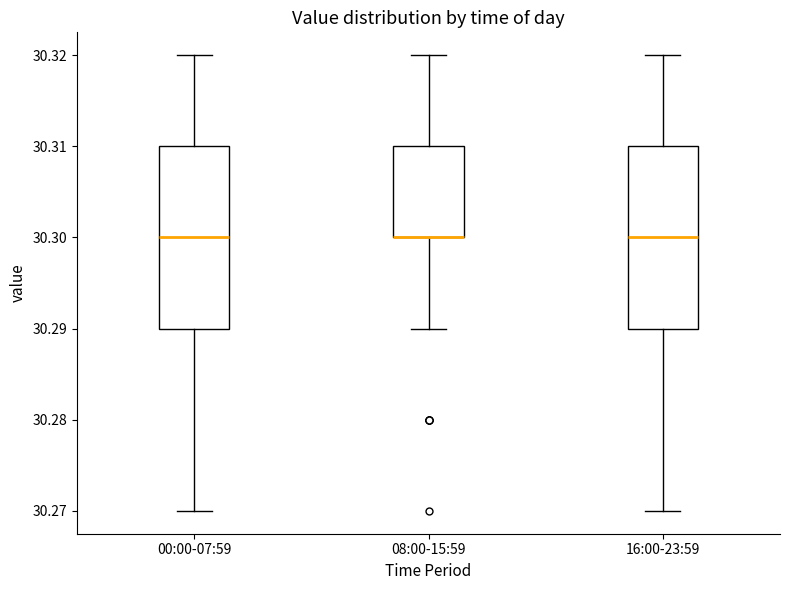

Where is the lower edge of the box for 16:00-23:59 on the y-axis? The values are not printed on the chart, so give them approximately, as read against the axis.

30.29